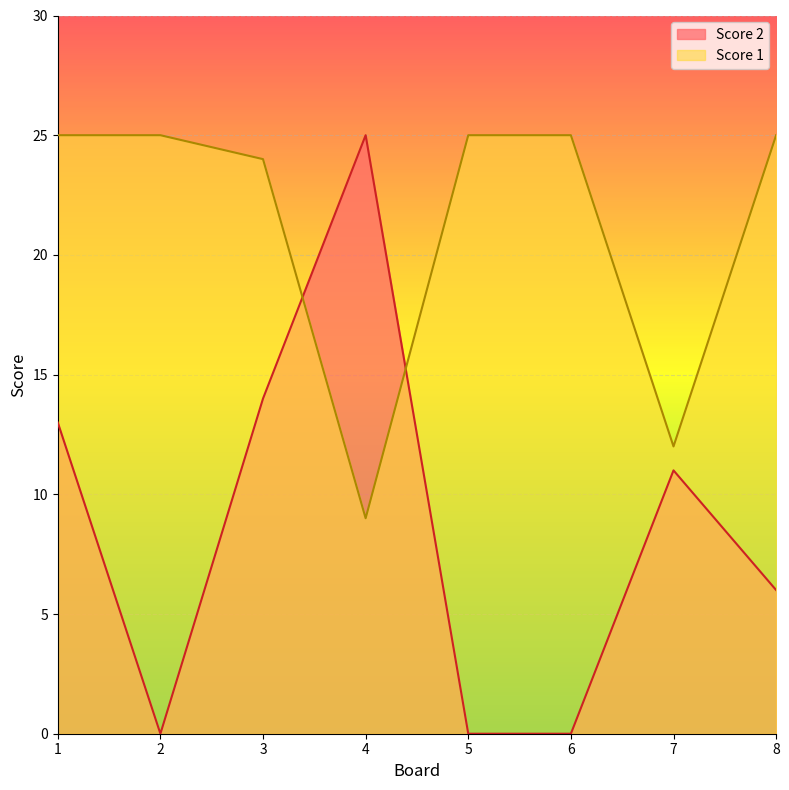

How many lines are shown in the chart?

2